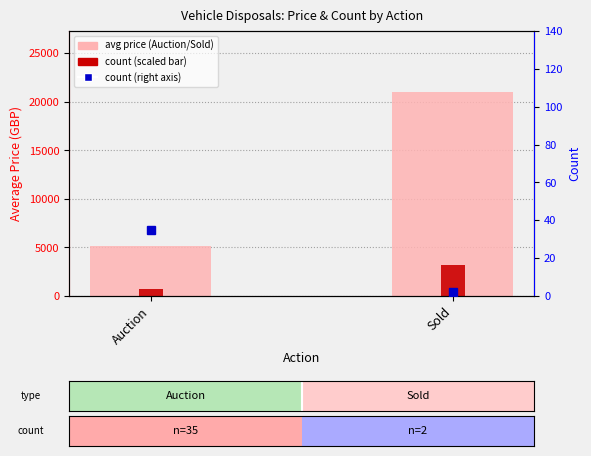

Which series has the largest total across all categories?

avg price